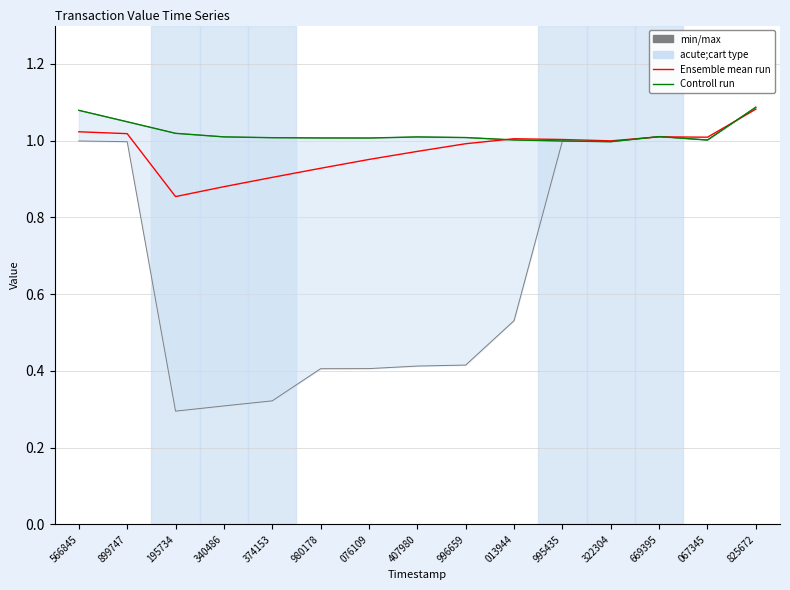

Where is the first local minimum for Ensemble mean run?

195734